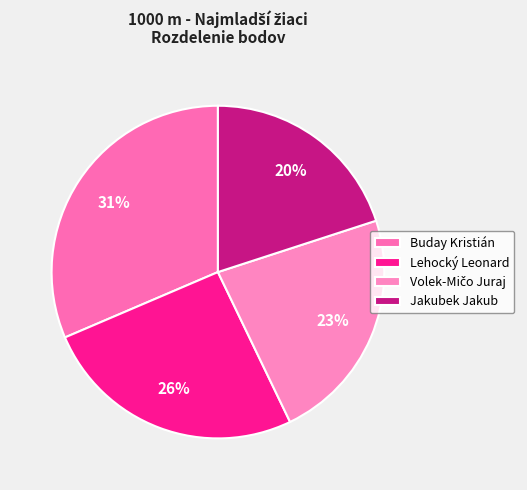

Which category has the biggest portion of the pie?

Buday Kristián